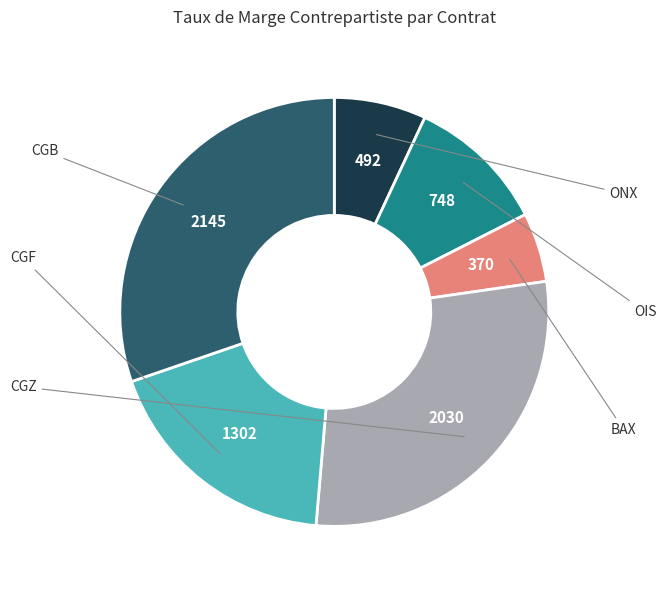

How many slices are in this pie chart?

6